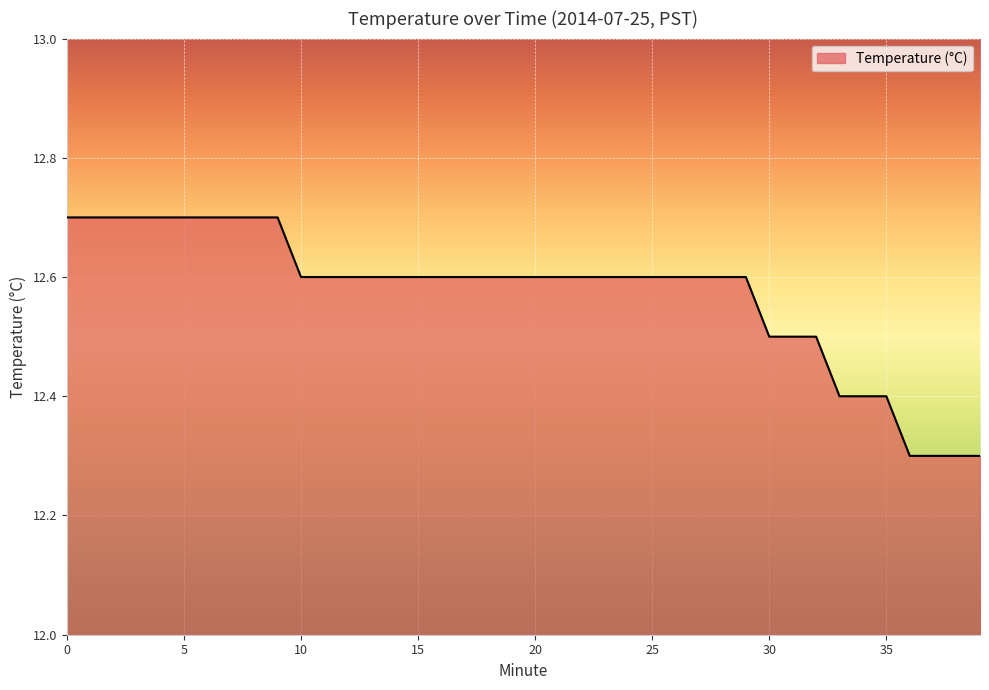

What is the difference between the maximum and minimum values?

0.4